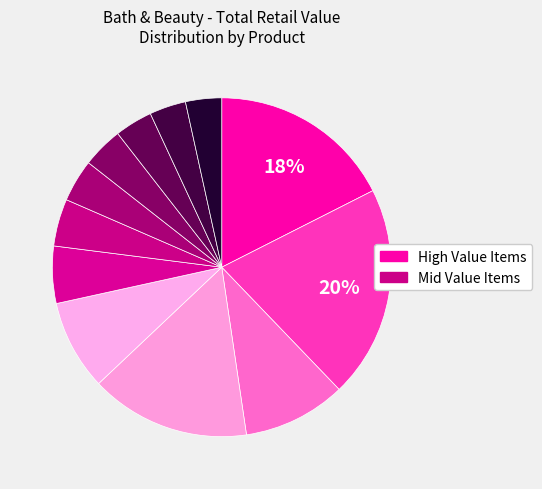

How many segments does this pie chart have?

12